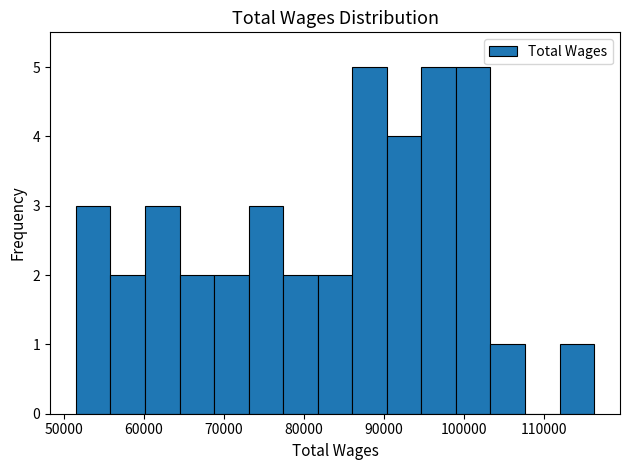

Reading left to right, transcribe this chart: for each bar, give the range it covers on the x-axis and its height. Neither the bar edges nor the heights are printed on the chart, so give them approximately, as read against the axes.

52000 to 56000: 3
56000 to 60000: 2
60000 to 64000: 3
64000 to 69000: 2
69000 to 73000: 2
73000 to 77000: 3
77000 to 82000: 2
82000 to 86000: 2
86000 to 90000: 5
90000 to 95000: 4
95000 to 99000: 5
99000 to 103000: 5
103000 to 108000: 1
108000 to 112000: 0
112000 to 116000: 1